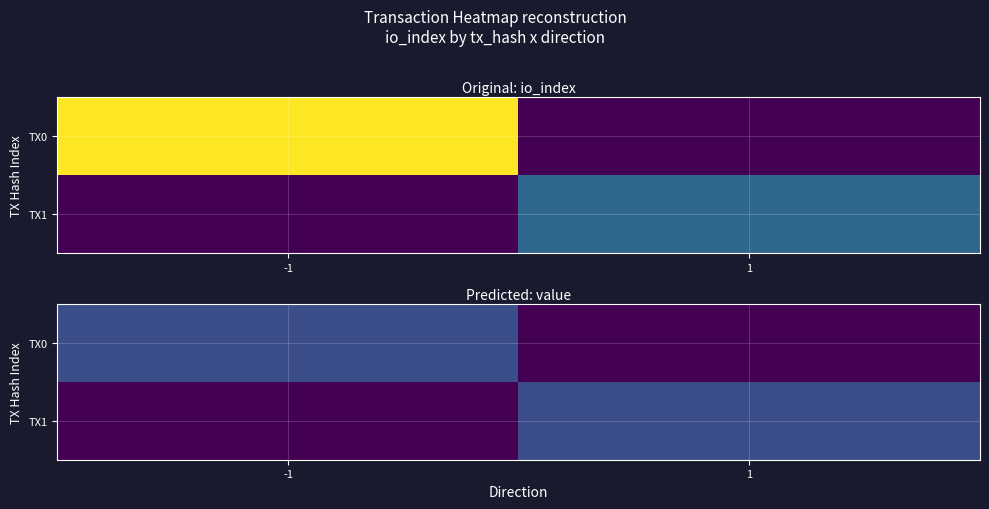

Which series has the largest range (max minus min)?

TX0